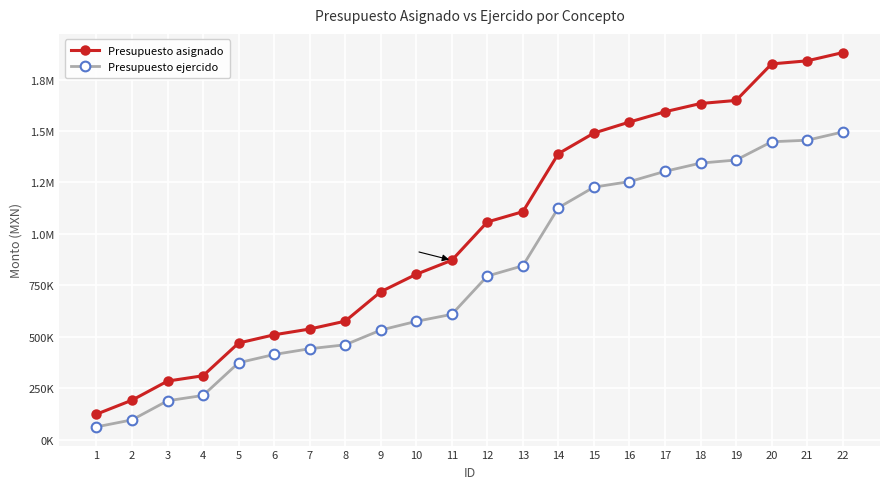

Does the chart have visible grid lines?

Yes